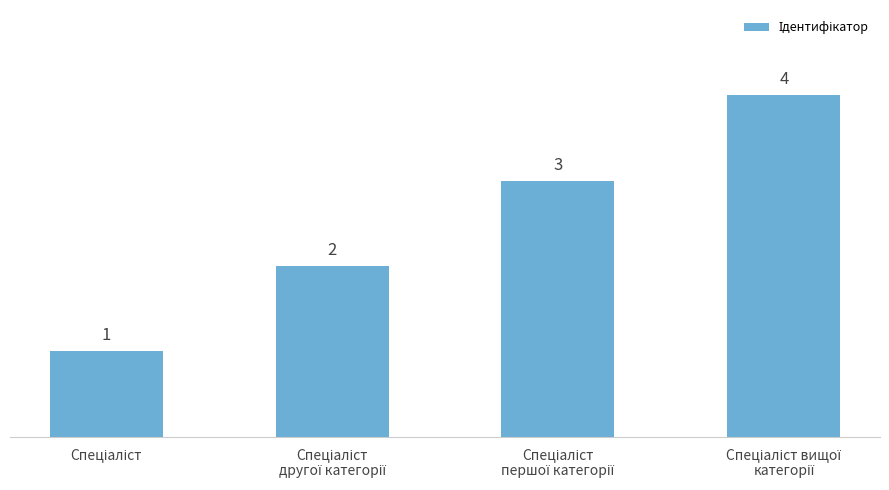

What is the difference between the maximum and minimum values?

3